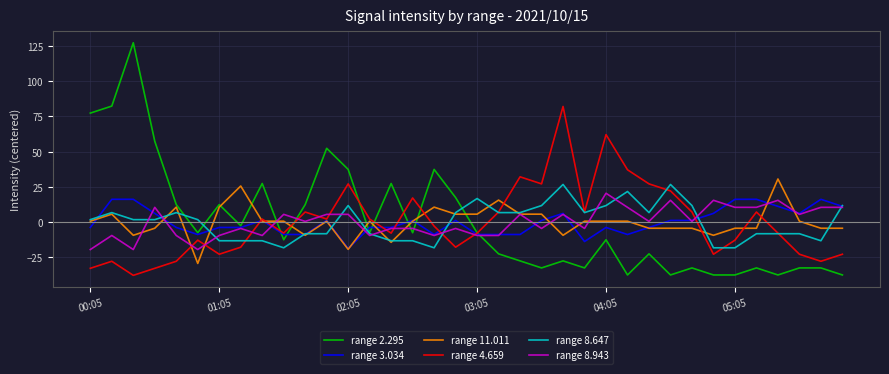

True or false: range 8.647 has more than 2 points higher than both neighbors.

True